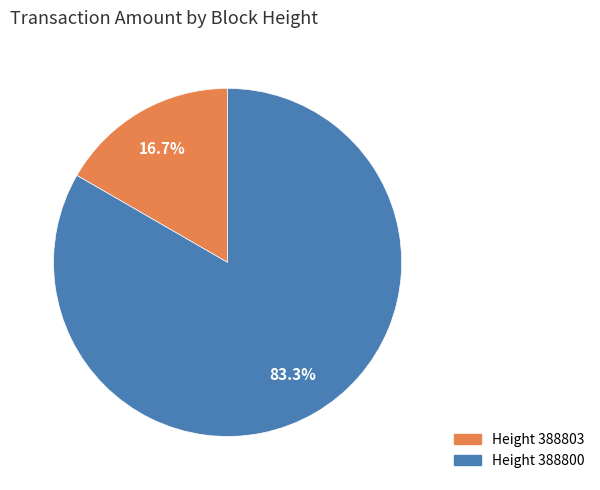

Is there a majority slice in this chart?

Yes